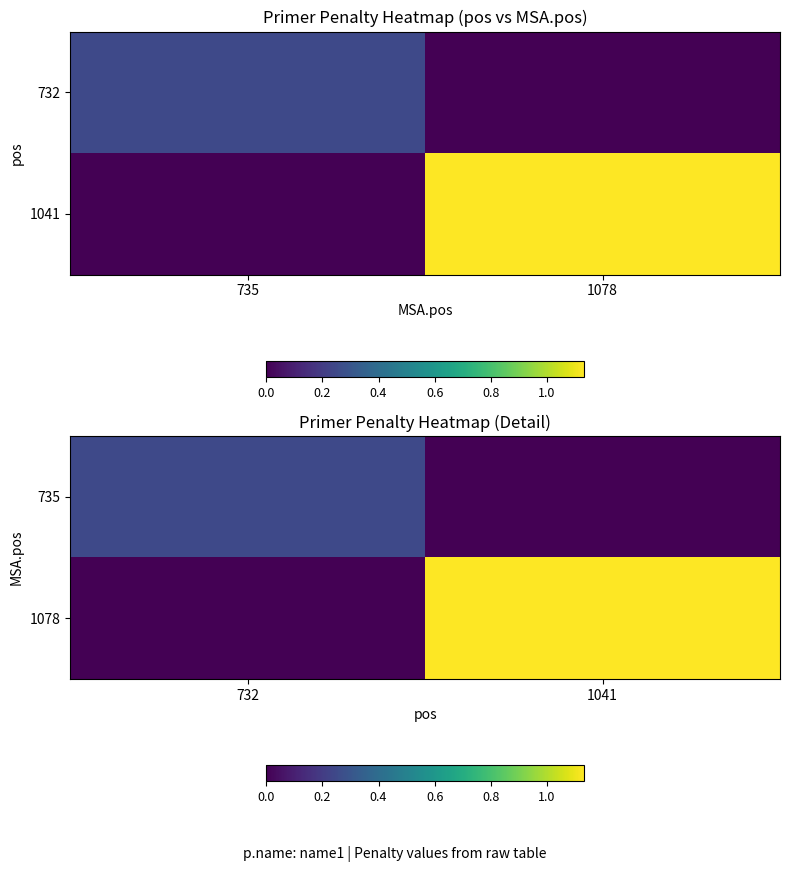

How many categories are shown in the chart?

2